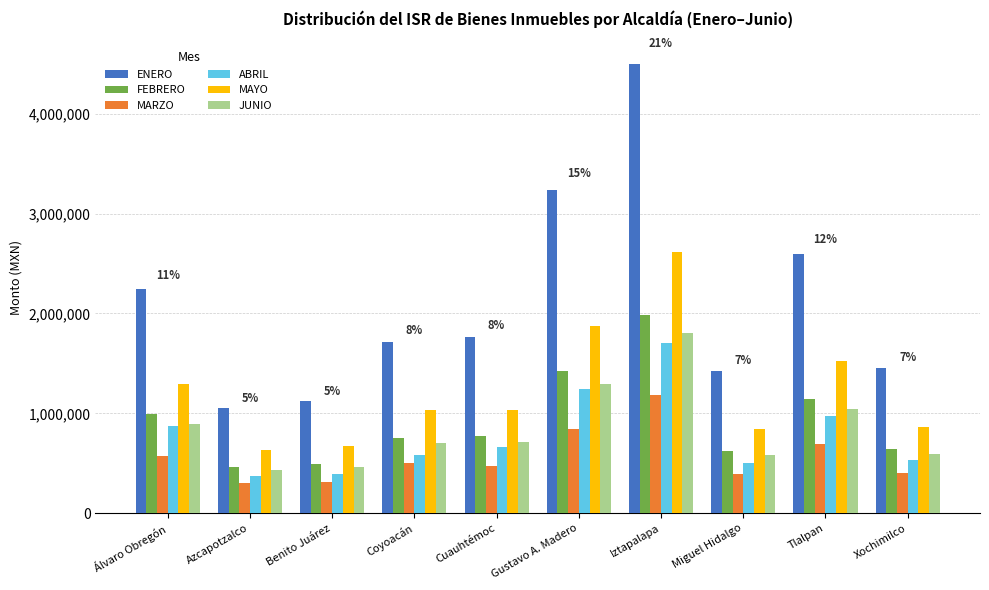

How many categories are shown in the chart?

10